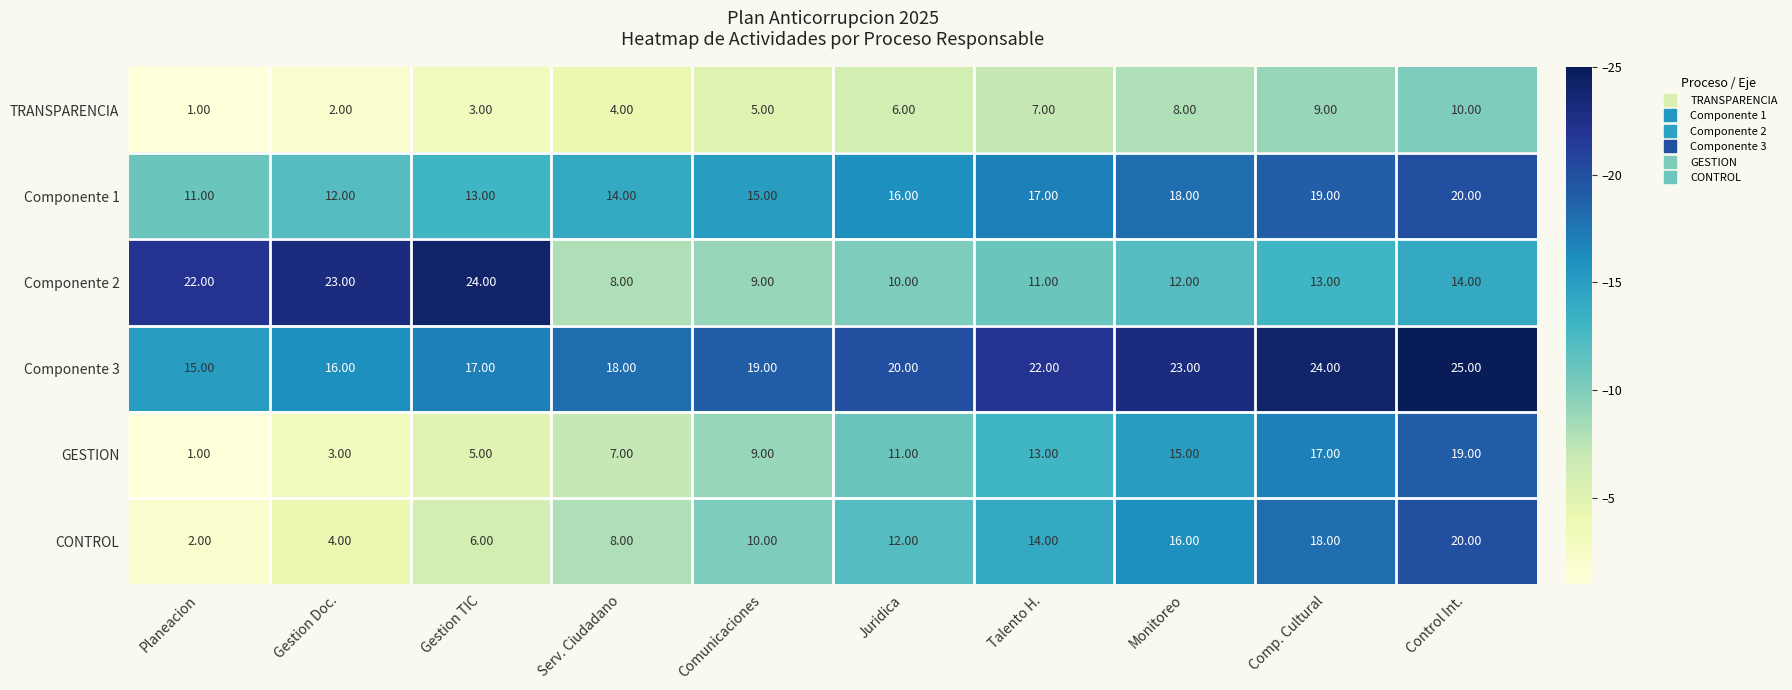

At Gestion Doc., list the series in order from smallest to largest.

TRANSPARENCIA, GESTION, CONTROL, Componente 1, Componente 3, Componente 2